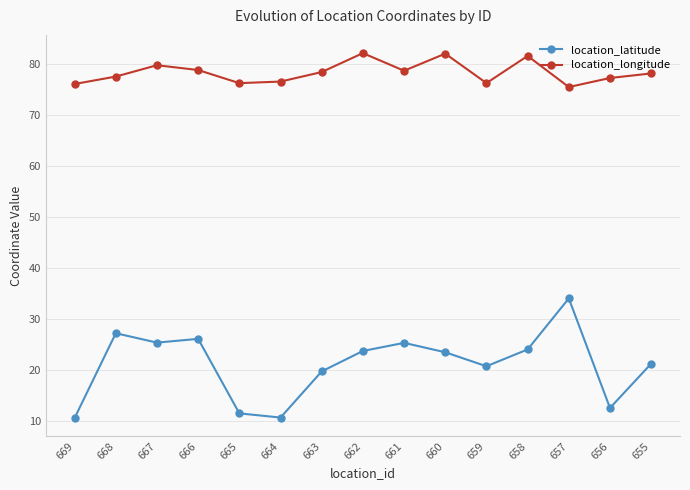

What is the average value of the location_latitude series?

21.1